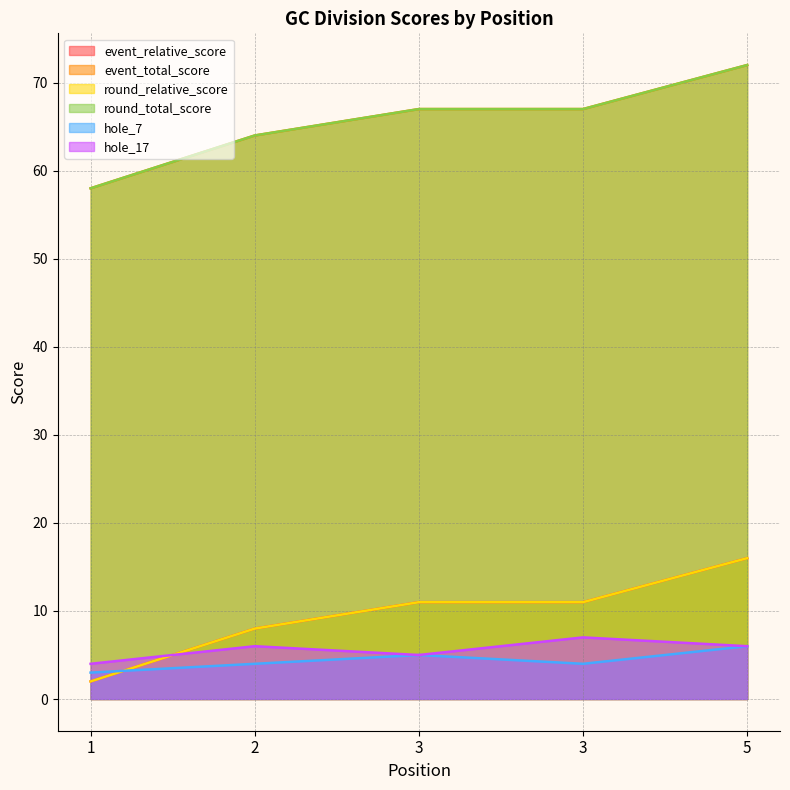

True or false: round_total_score has more than 2 points higher than both neighbors.

False